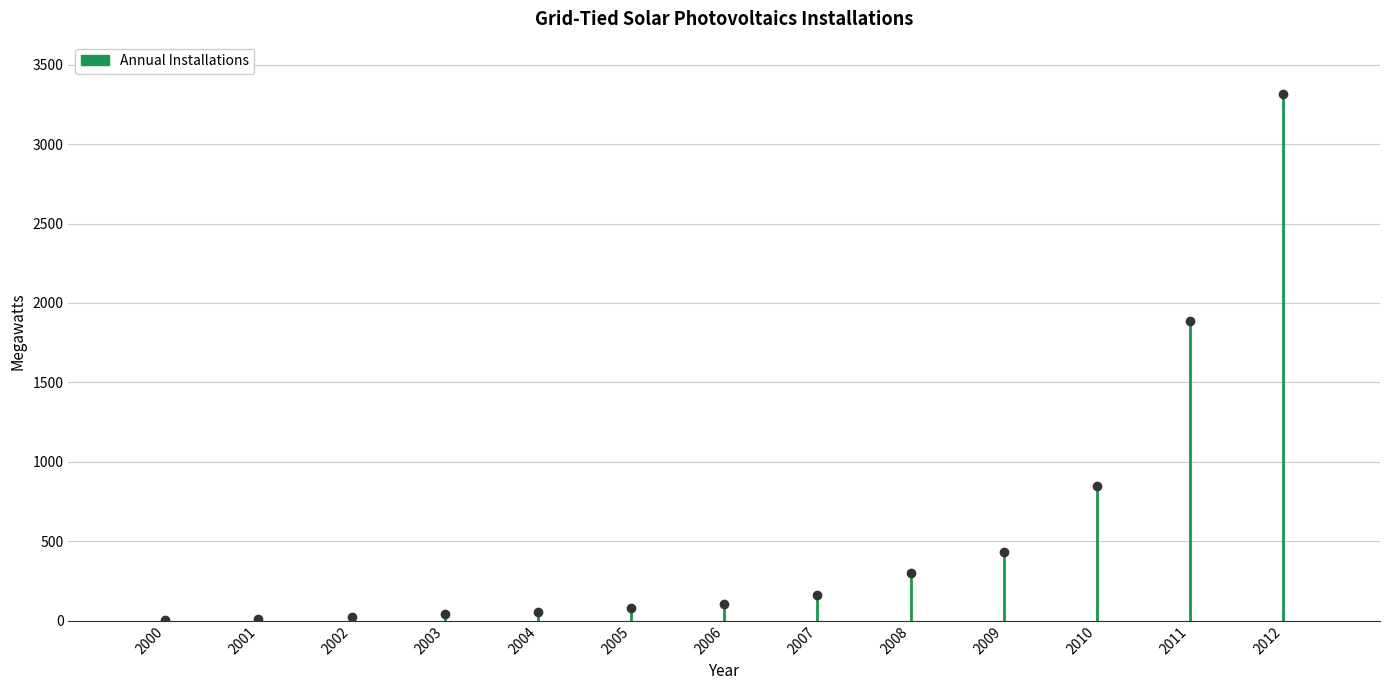

What is the difference between the maximum and minimum values?

3309